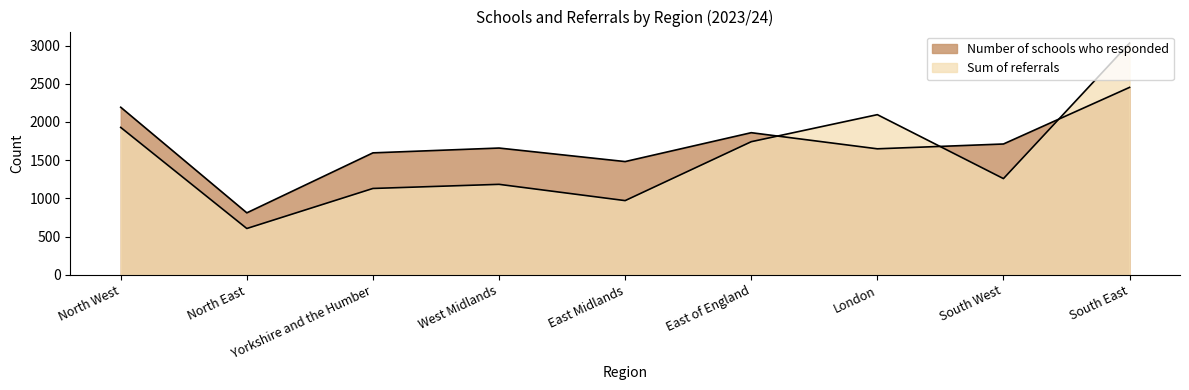

True or false: Sum of referrals has more than 1 points higher than both neighbors.

True